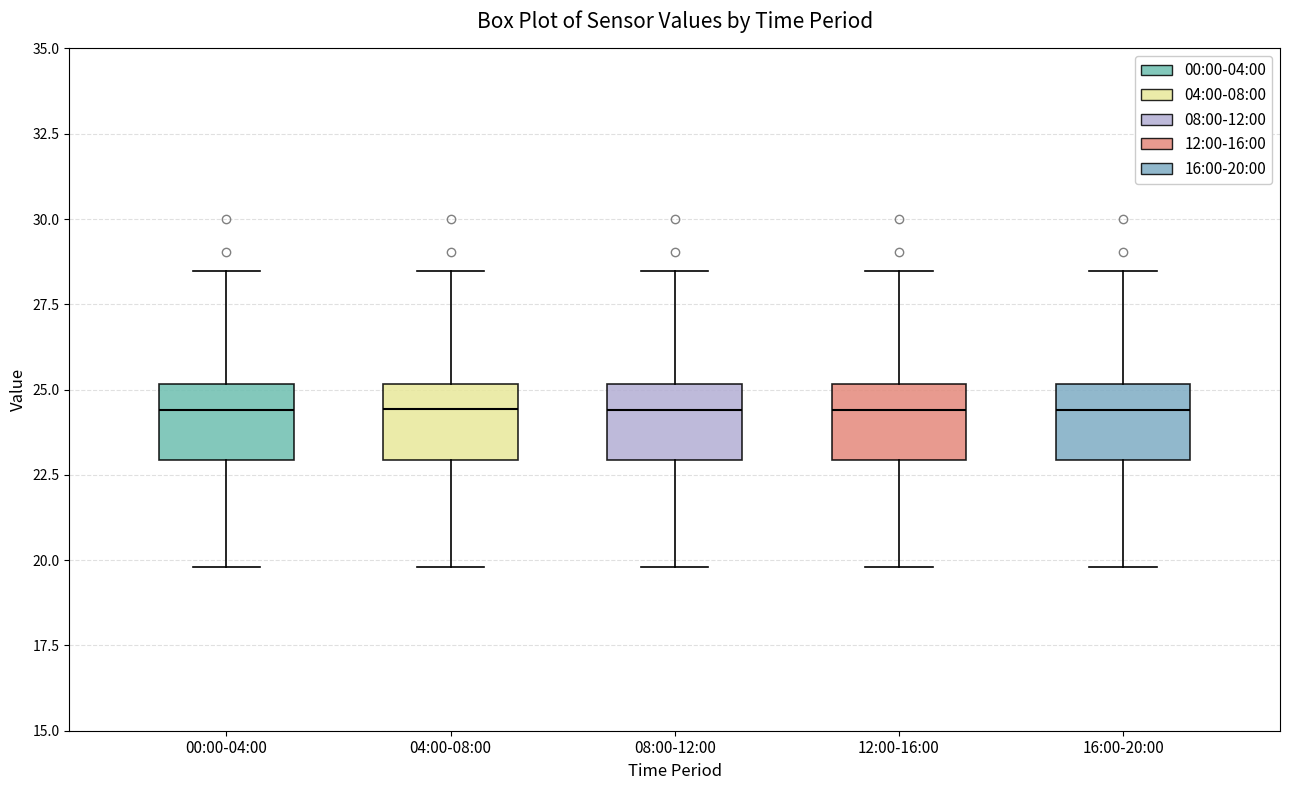

Where is the lower edge of the box for 08:00-12:00 on the y-axis? The values are not printed on the chart, so give them approximately, as read against the axis.

23.0